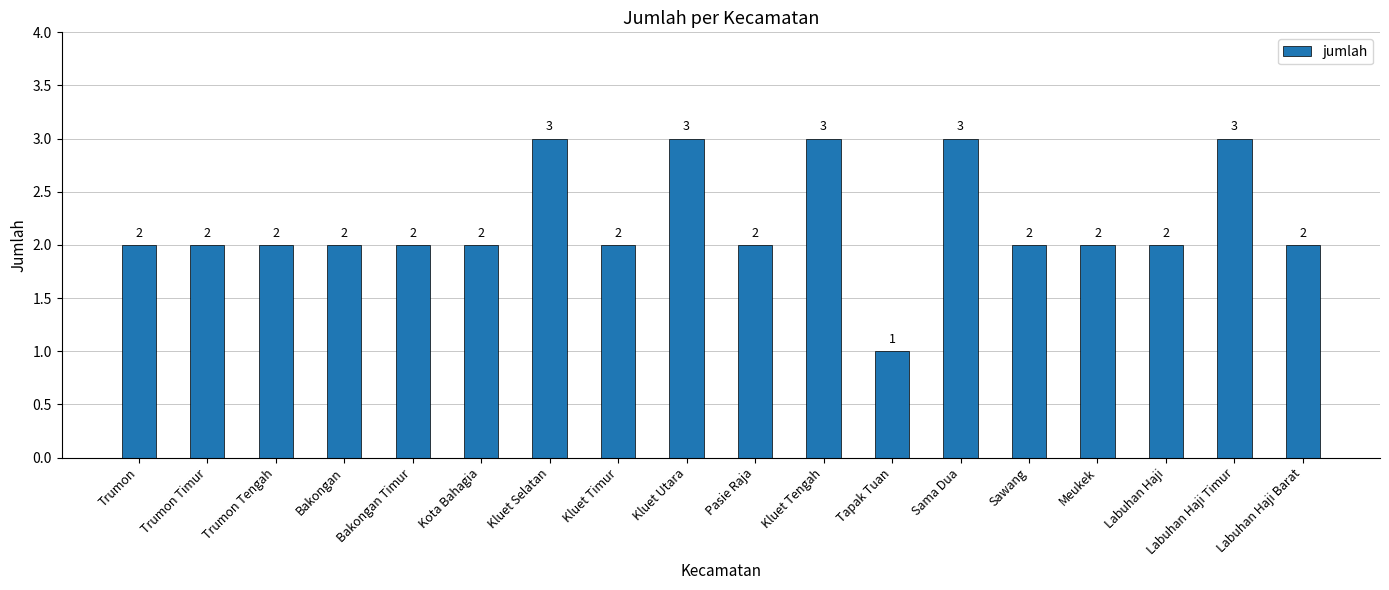

Reading right to left, list all the values displayed in this chart.

Labuhan Haji Barat=2	Labuhan Haji Timur=3	Labuhan Haji=2	Meukek=2	Sawang=2	Sama Dua=3	Tapak Tuan=1	Kluet Tengah=3	Pasie Raja=2	Kluet Utara=3	Kluet Timur=2	Kluet Selatan=3	Kota Bahagia=2	Bakongan Timur=2	Bakongan=2	Trumon Tengah=2	Trumon Timur=2	Trumon=2